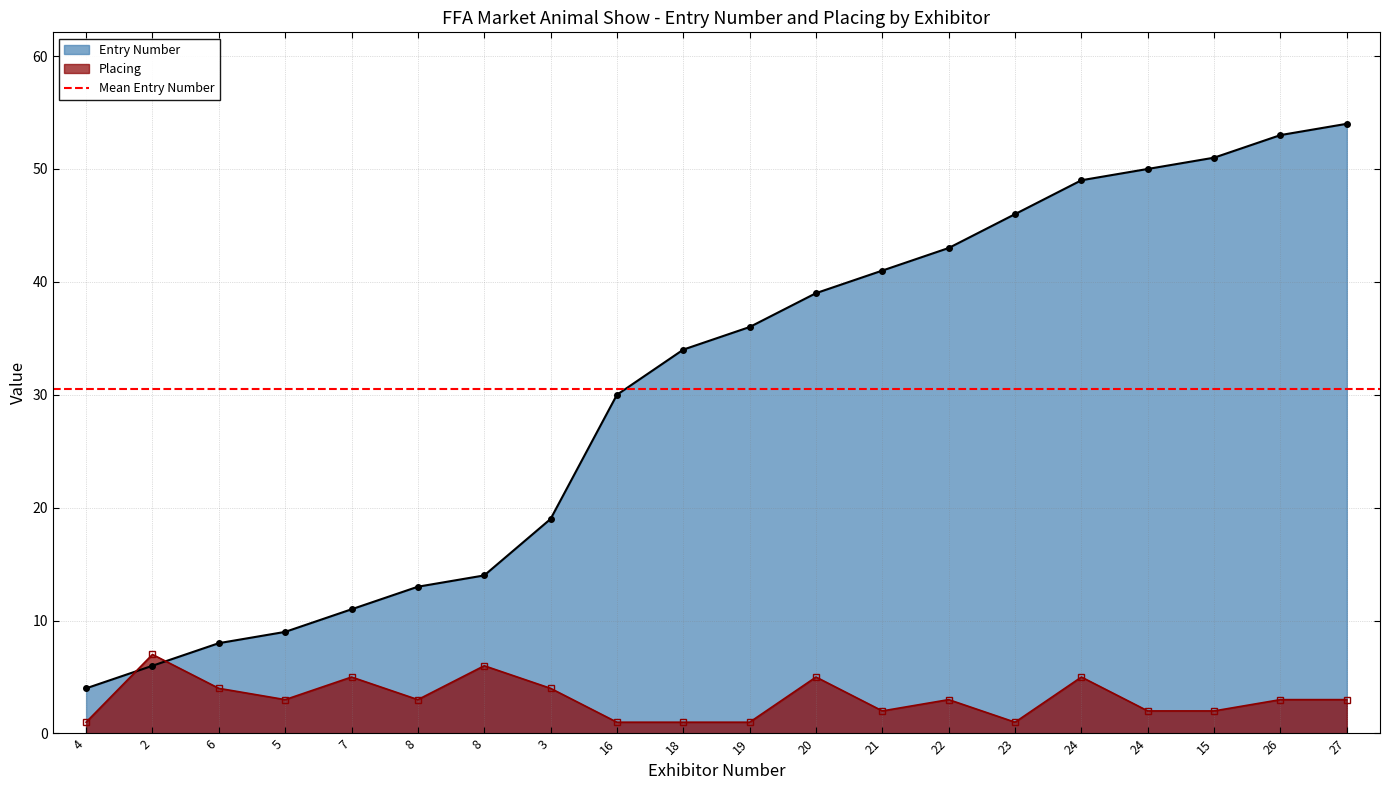

Read the Placing value at 7.

5